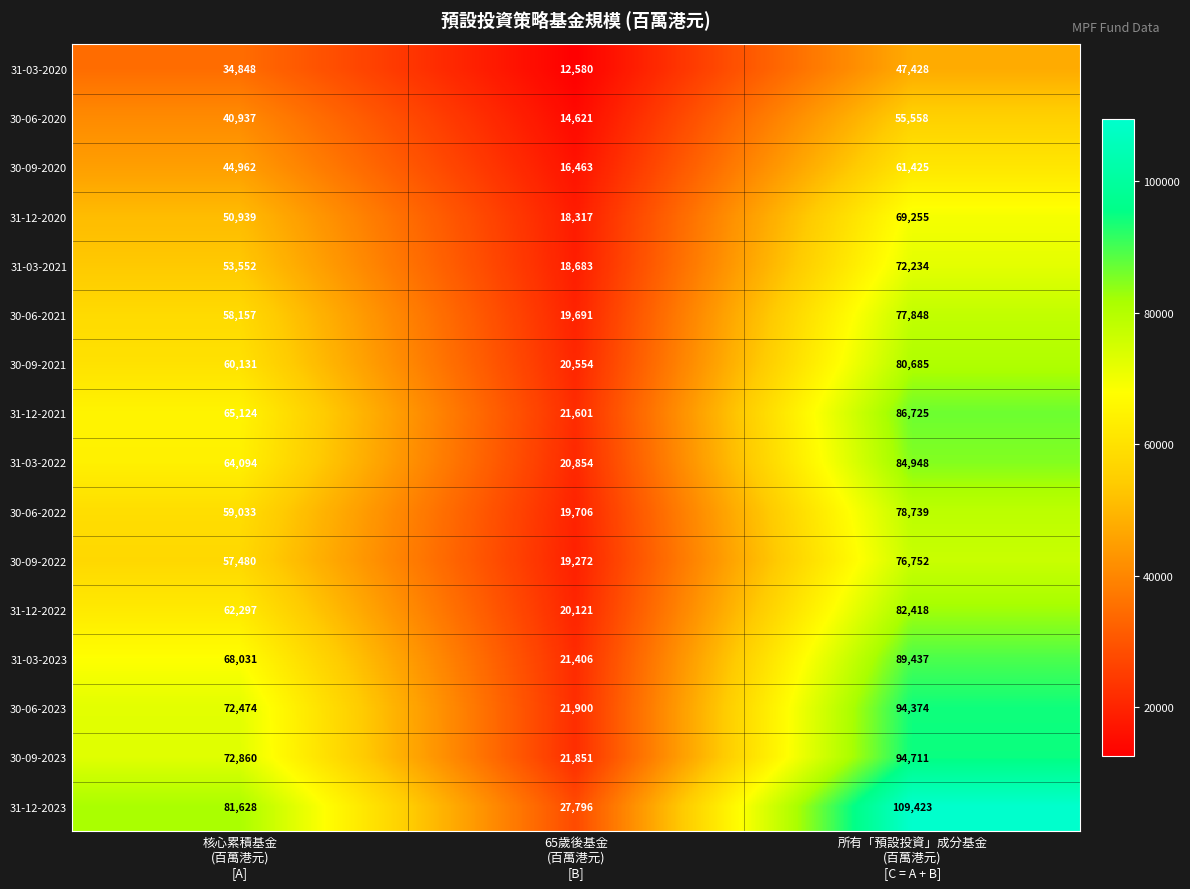

How many data points in 30-06-2021 are less than 58157?

1